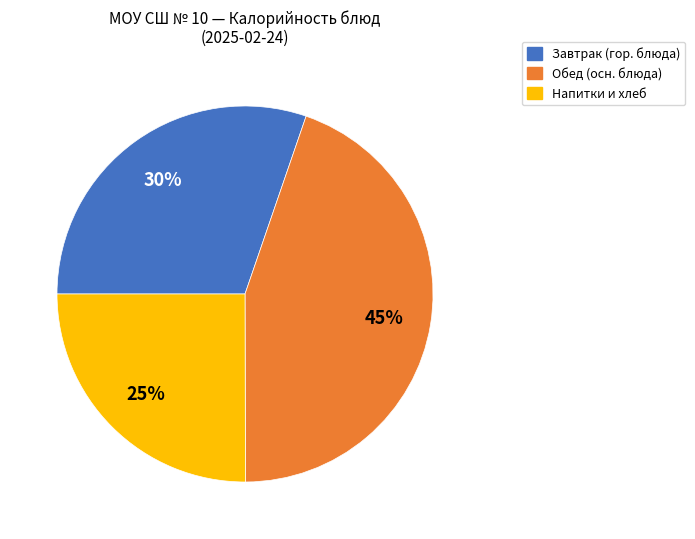

Which category has the biggest portion of the pie?

Обед (осн. блюда)